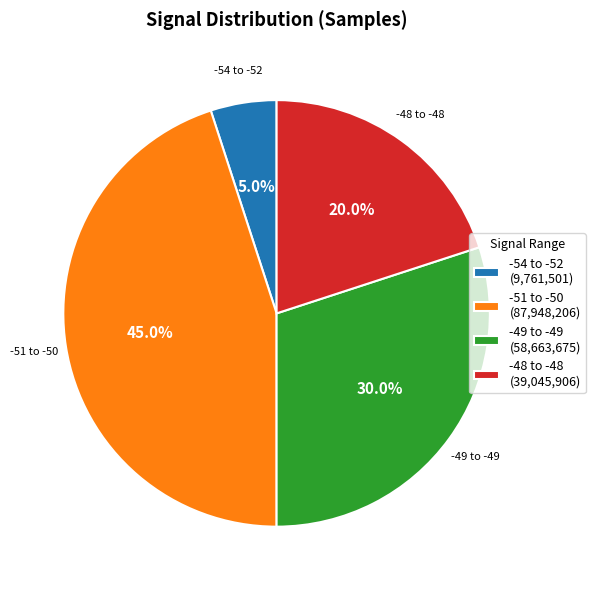

Does -49 to -49 (58,663,675) represent more than half of the total?

No